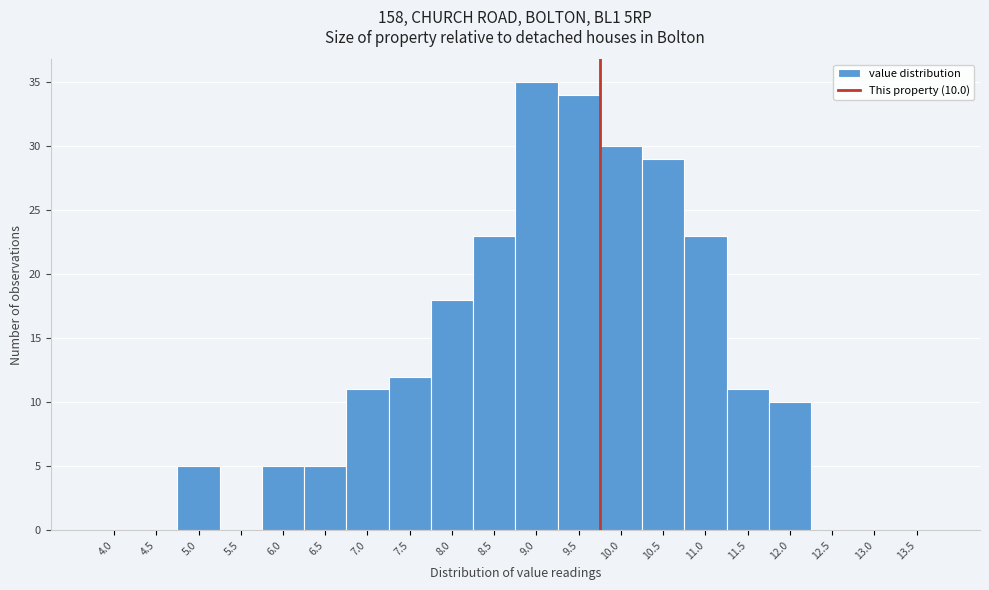

Reading right to left, what are all the values shown in this chart?

13.5=0	13.0=0	12.5=0	12.0=10	11.5=11	11.0=23	10.5=29	10.0=30	9.5=34	9.0=35	8.5=23	8.0=18	7.5=12	7.0=11	6.5=5	6.0=5	5.5=0	5.0=5	4.5=0	4.0=0